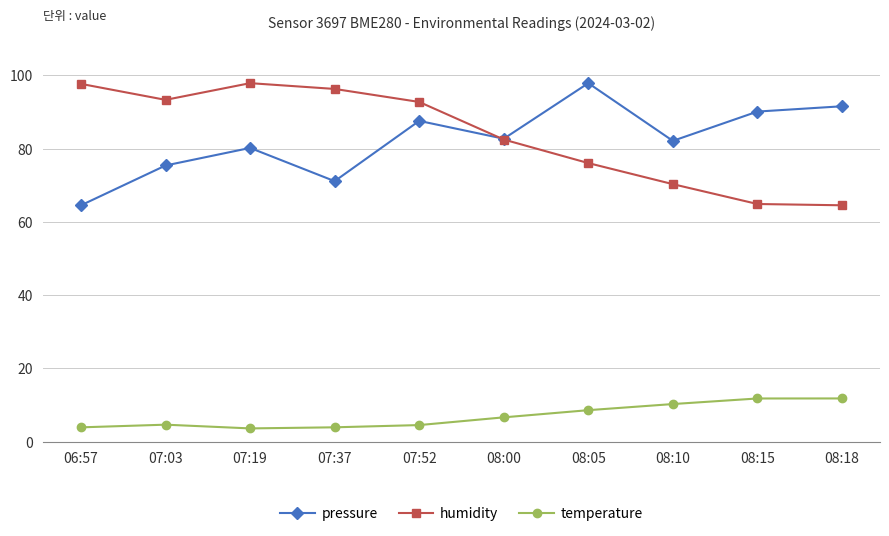

What is the minimum value shown in the chart?

3.6